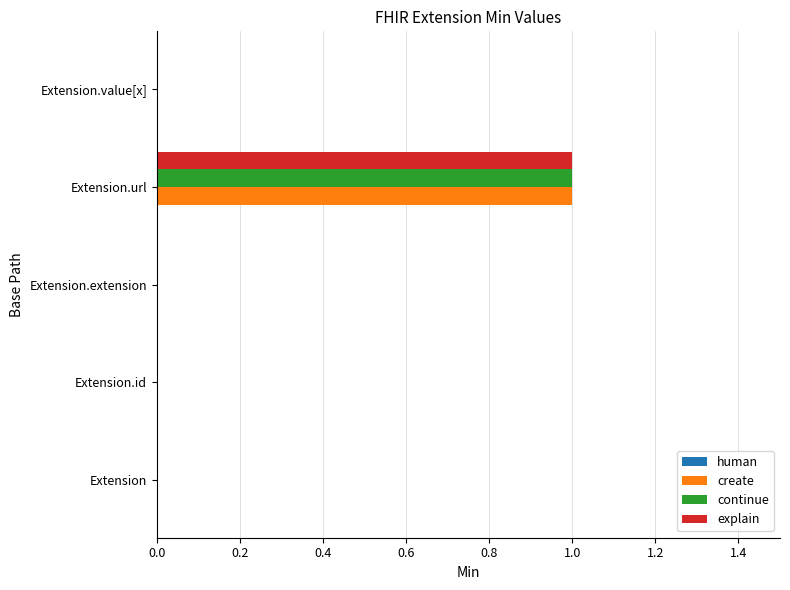

At which category is the sum across all series the highest?

Extension.url